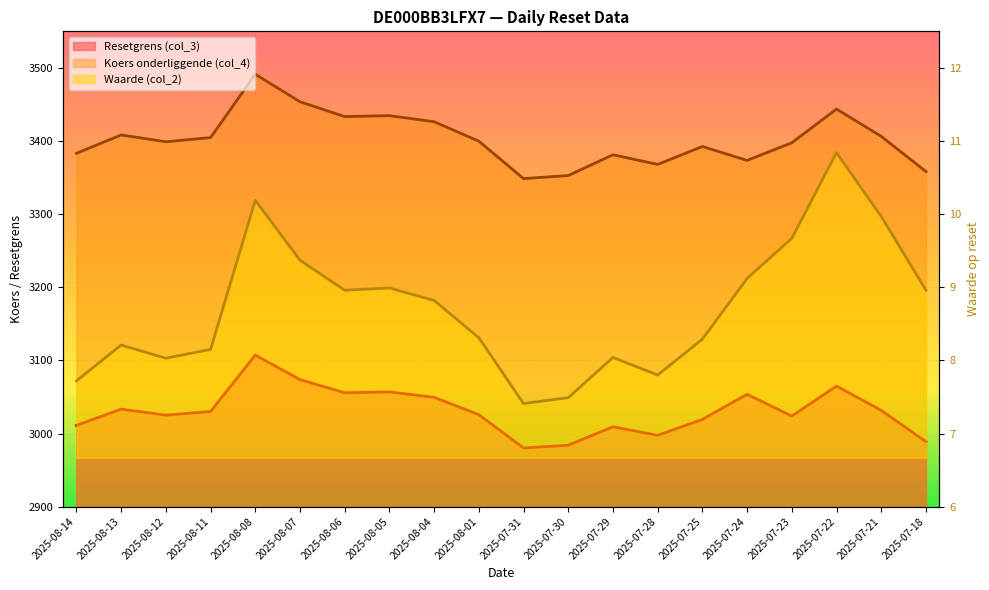

True or false: Koers onderliggende (col_4) has more than 0 points higher than both neighbors.

True